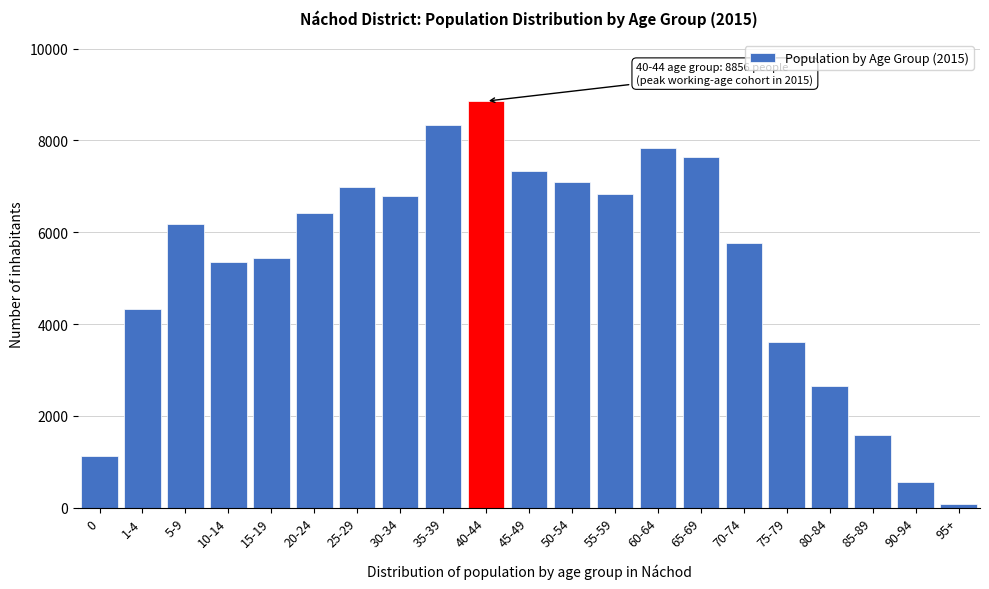

Reading left to right, what are all the values shown in this chart?

0=1118	1-4=4340	5-9=6188	10-14=5353	15-19=5433	20-24=6427	25-29=6988	30-34=6794	35-39=8344	40-44=8856	45-49=7340	50-54=7096	55-59=6836	60-64=7828	65-69=7650	70-74=5772	75-79=3619	80-84=2653	85-89=1586	90-94=571	95+=77